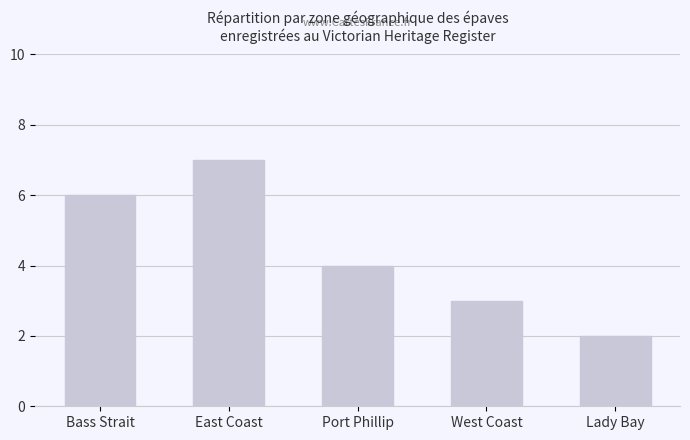

What is the label of the 2nd bar from the right?

West Coast